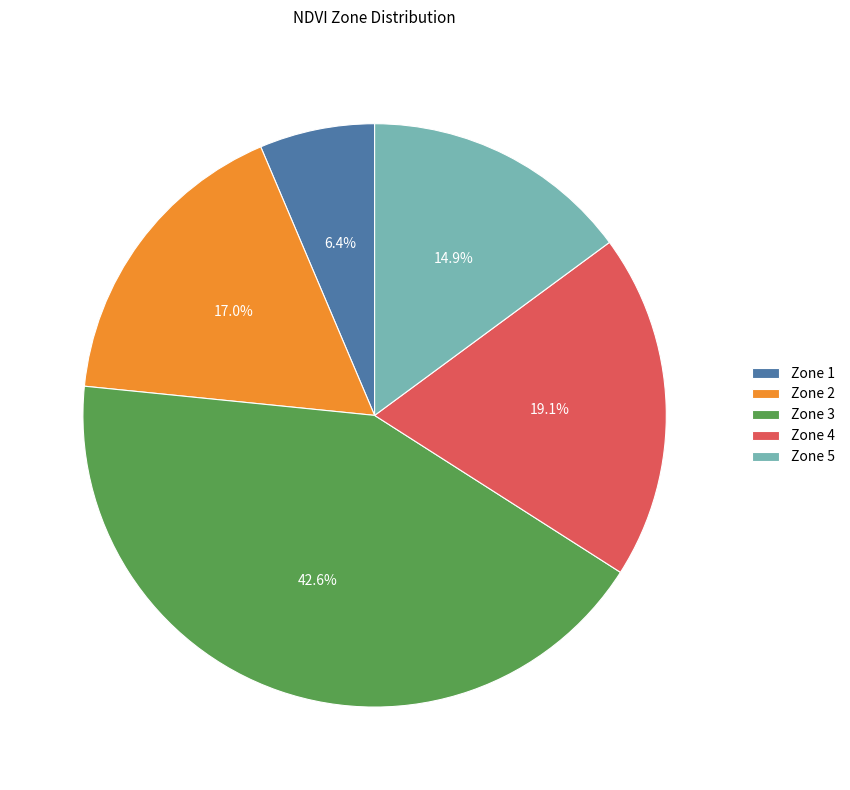

How many segments does this pie chart have?

5